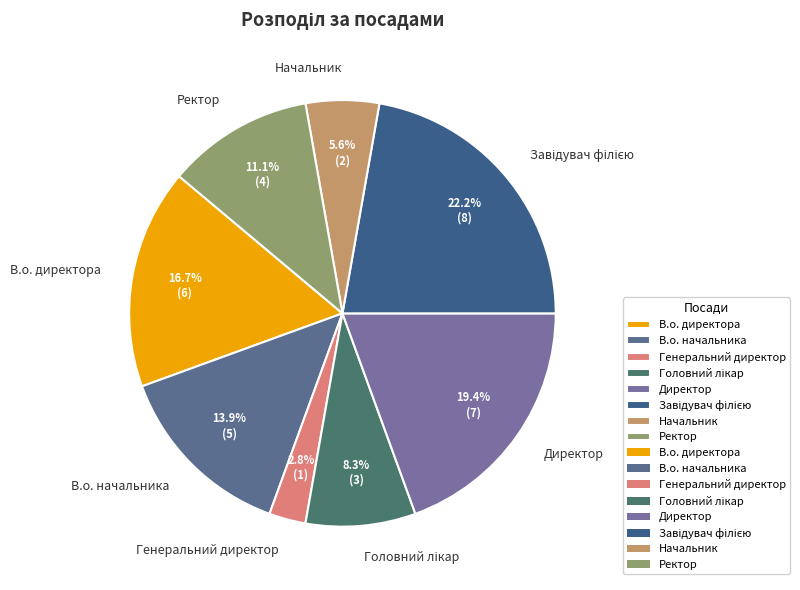

To the nearest percent, what percentage of the pie is Начальник?

6%